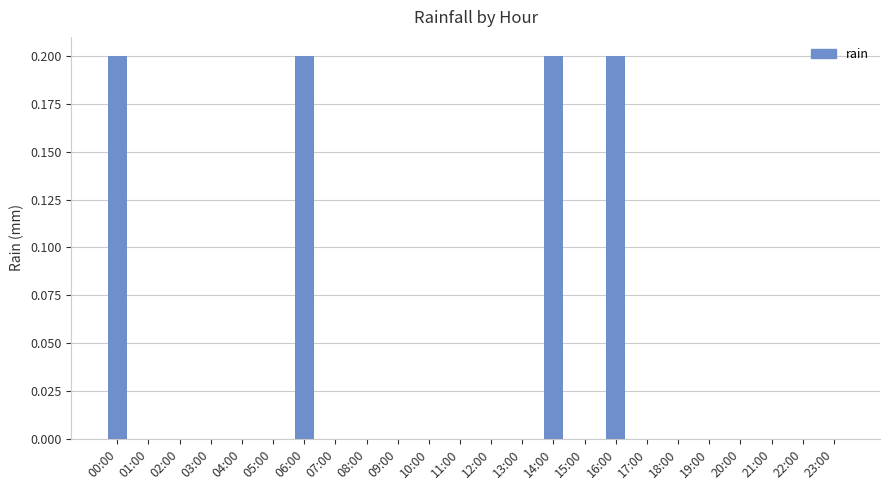

What is the sum of all values?

0.8